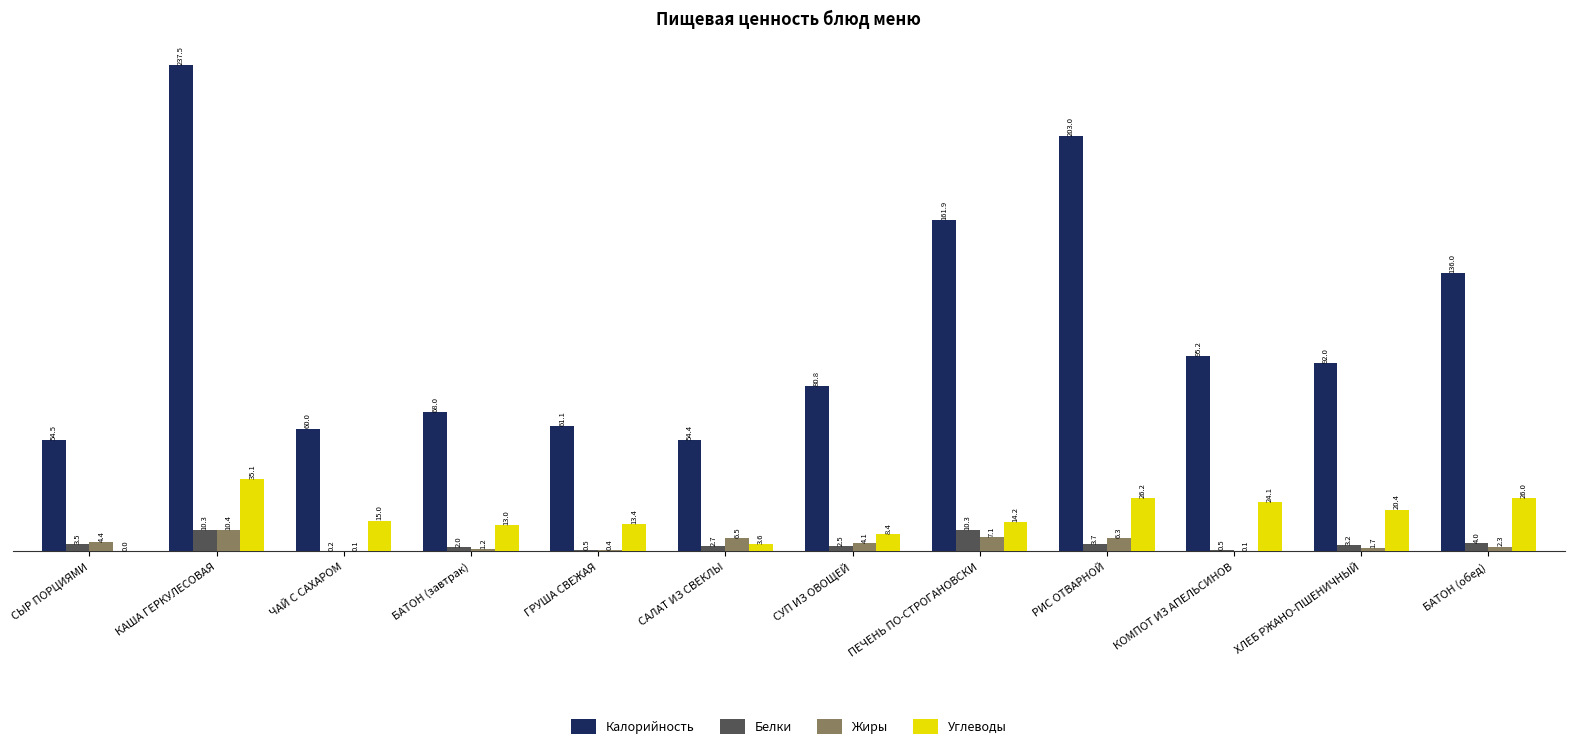

What value does the Углеводы series have at БАТОН (завтрак)?

13.0